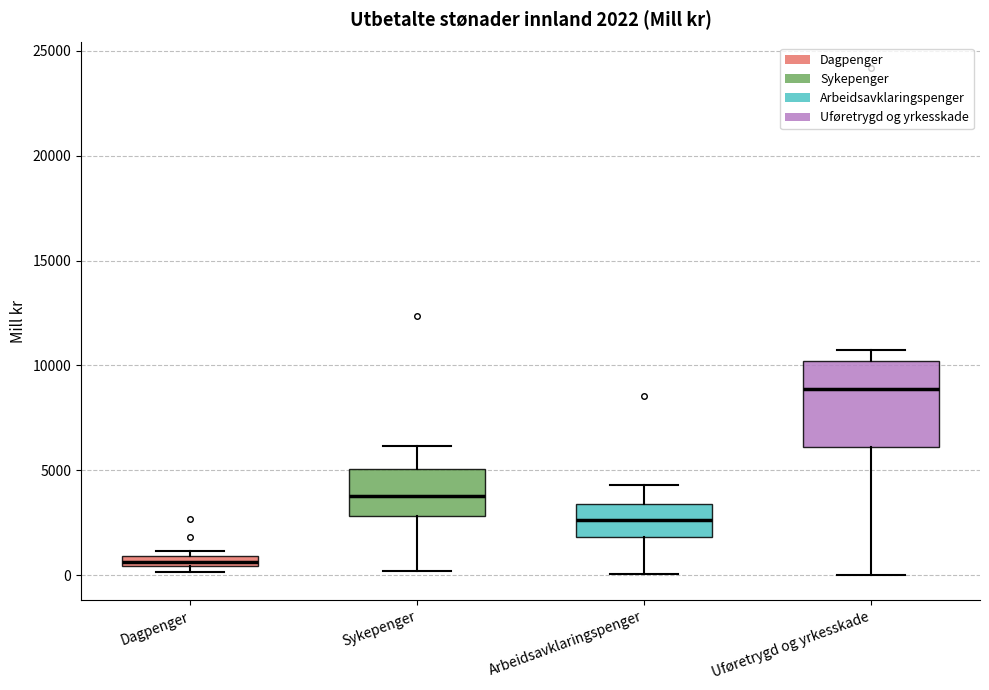

Comparing the boxes themselves (not the whiskers), which one is the tallest?

Uføretrygd og yrkesskade